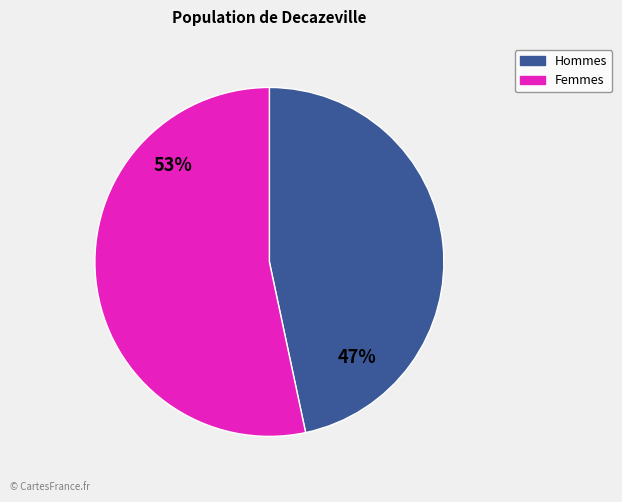

Does any single category account for the majority?

Yes